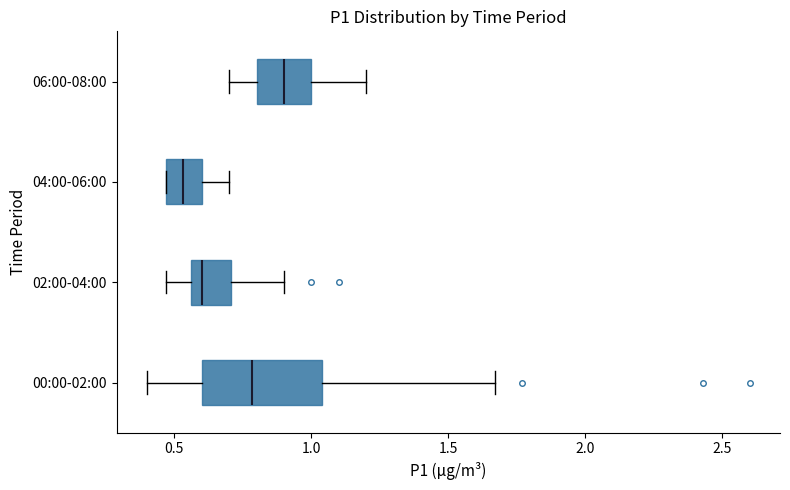

Which box's median line is the furthest to the right?

06:00-08:00